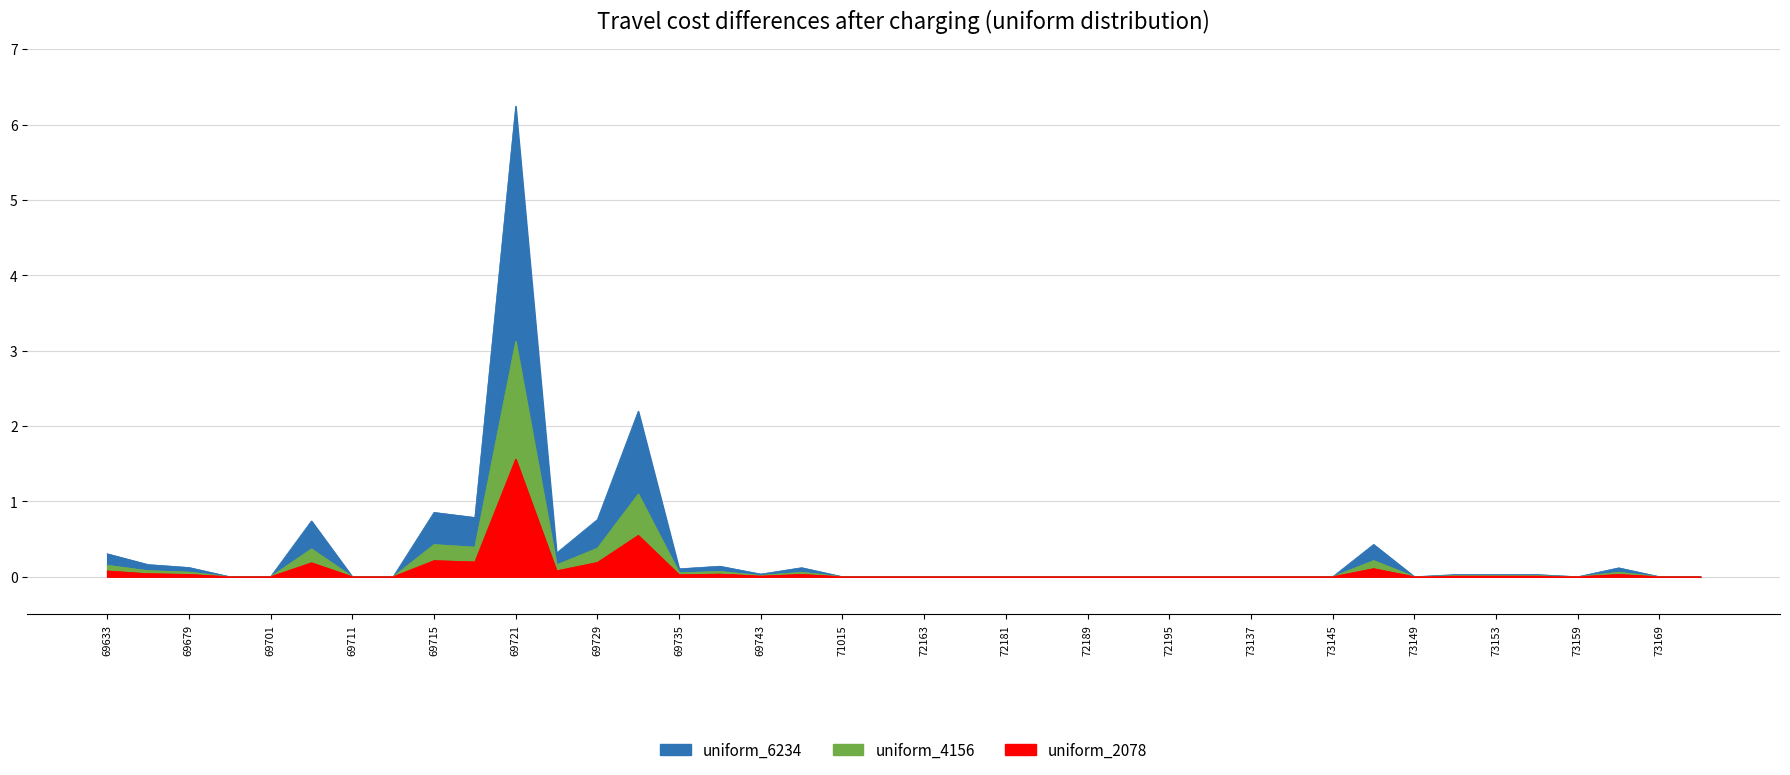

How many lines are shown in the chart?

3